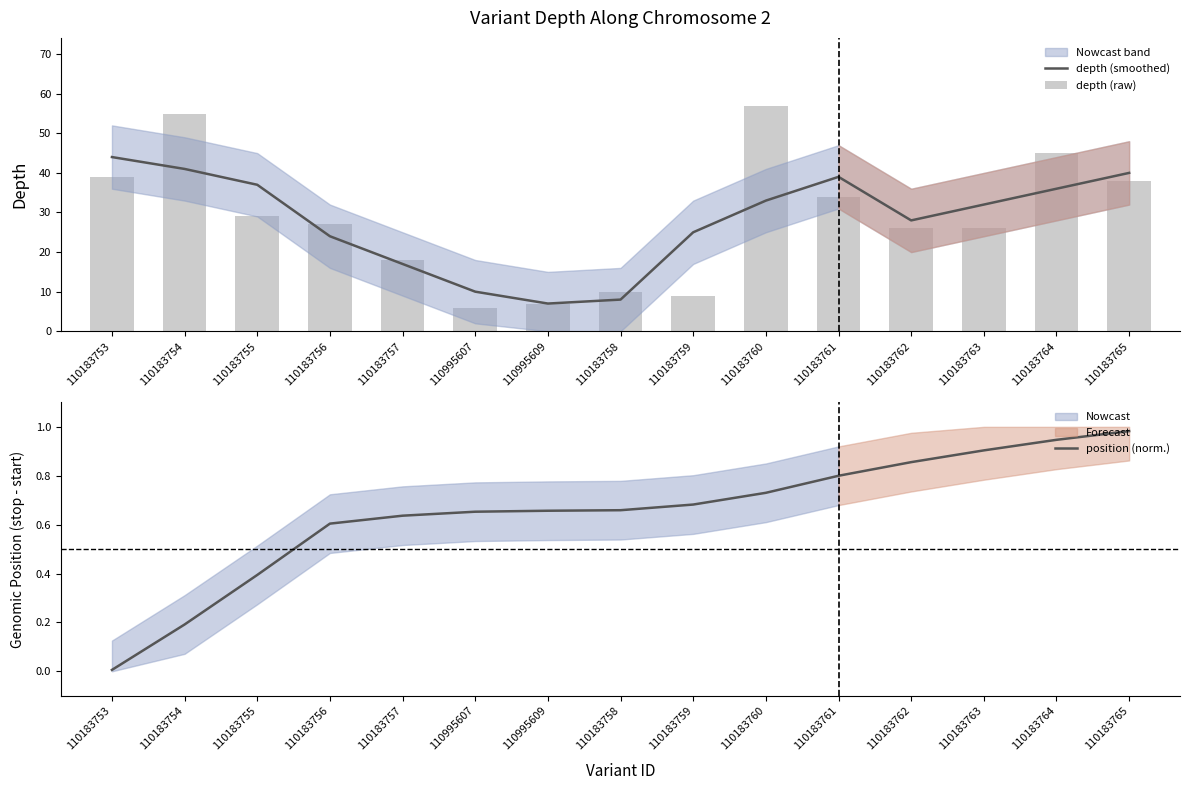

What is the total value across all series at 110183756?

51.6